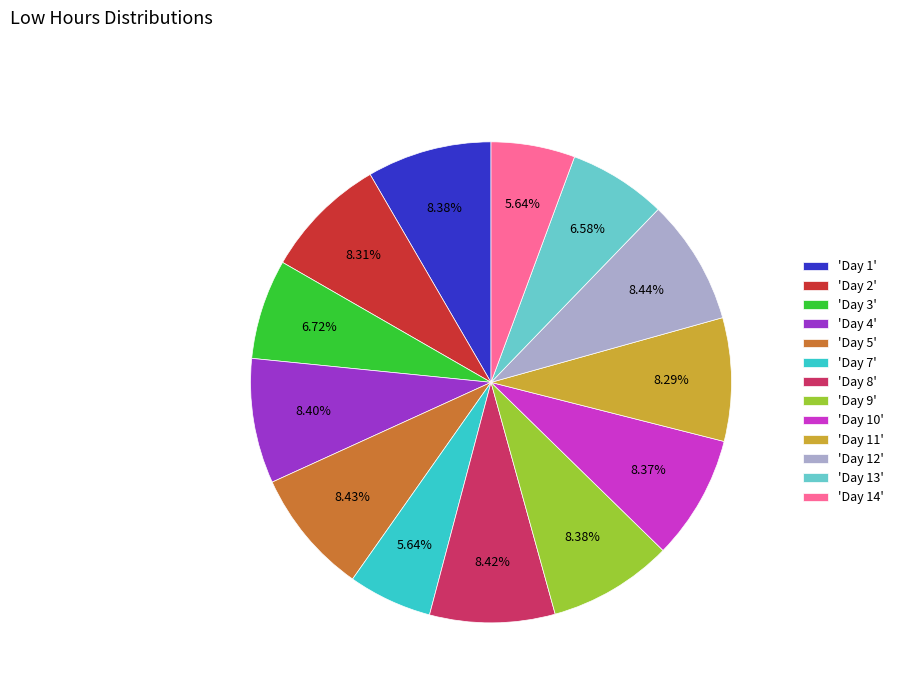

Is the sum of 'Day 11' and 'Day 5' greater than half?

No